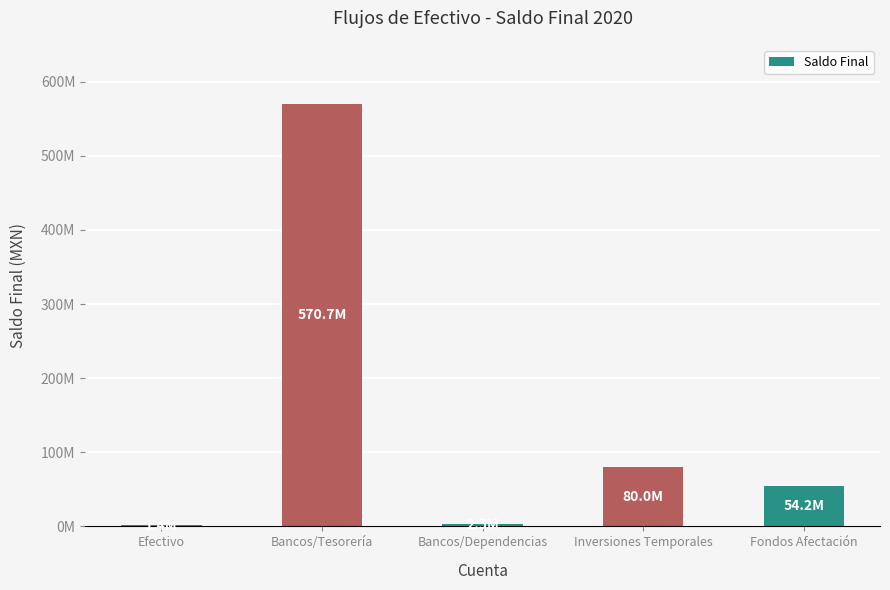

Are the bars horizontal?

No